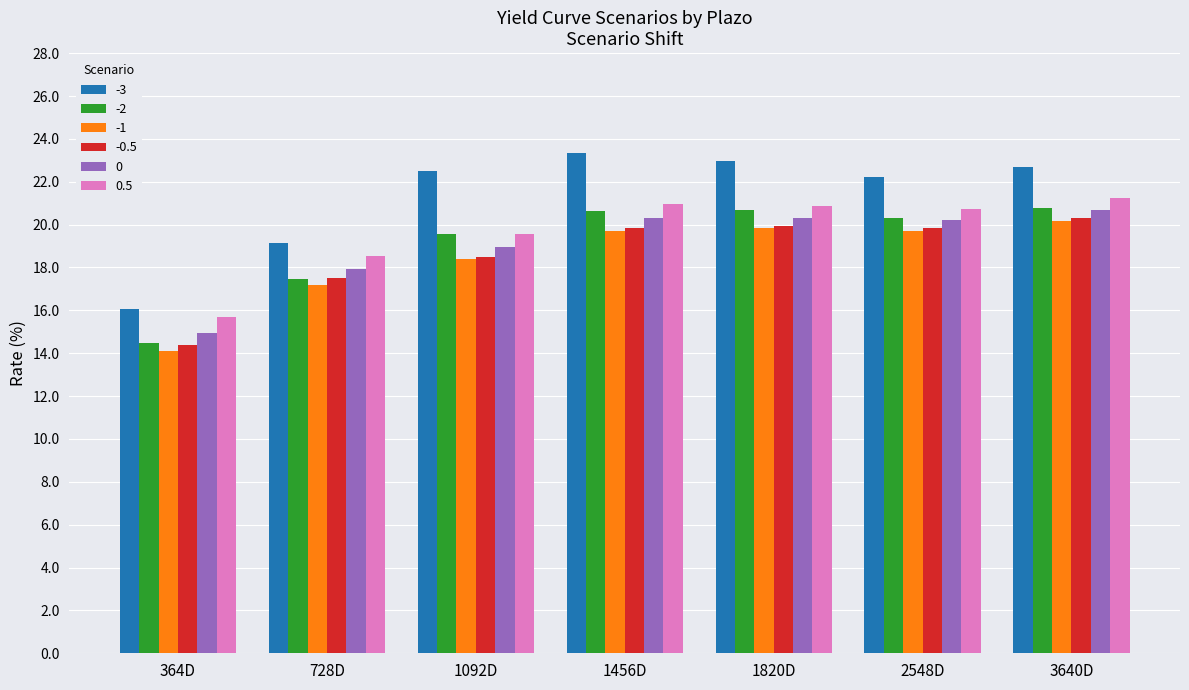

Is it true that 0 equals 20.2 at 2548D?

True